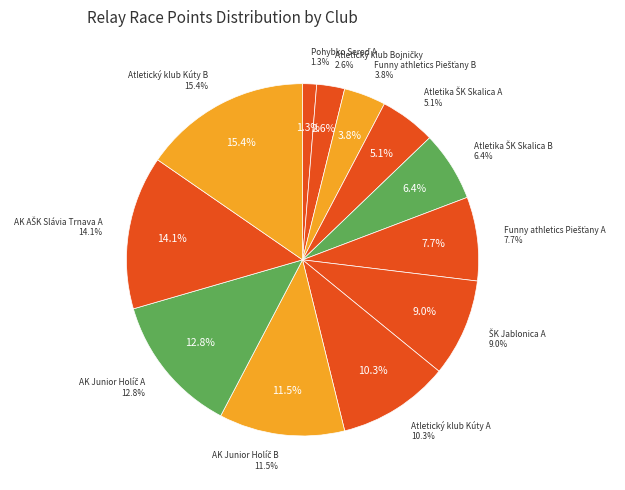

Between Atletický klub Bojničky and Atletika ŠK Skalica B, which is larger?

Atletika ŠK Skalica B